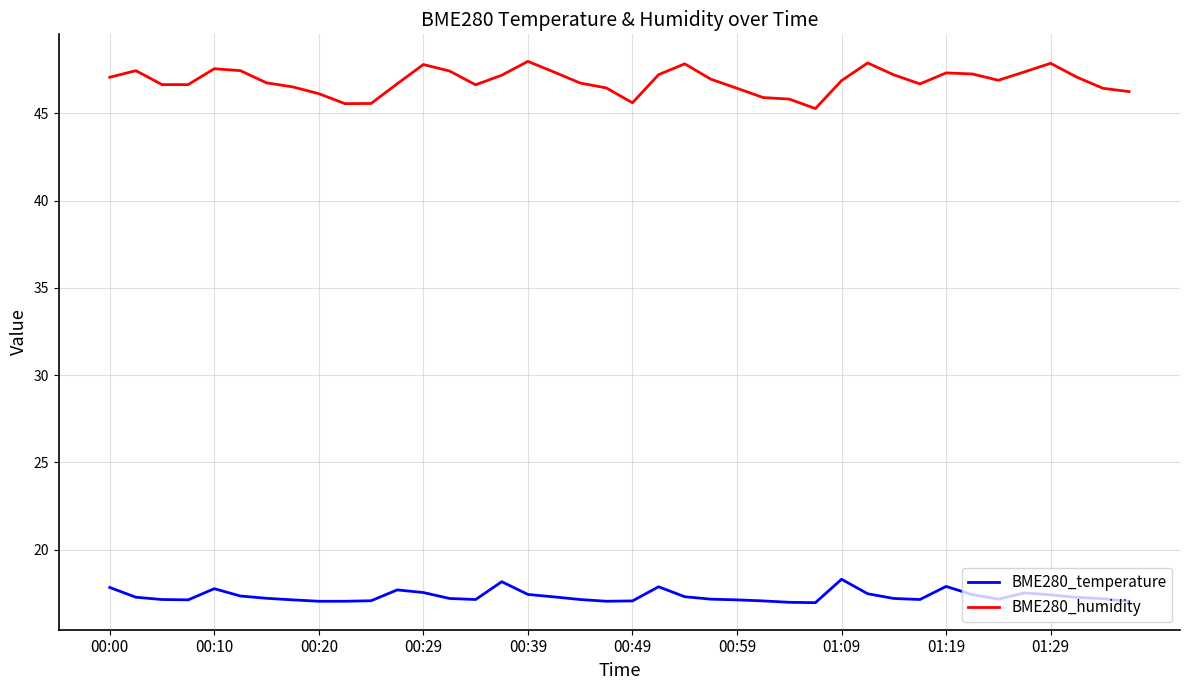

Which series has the largest range (max minus min)?

BME280_humidity